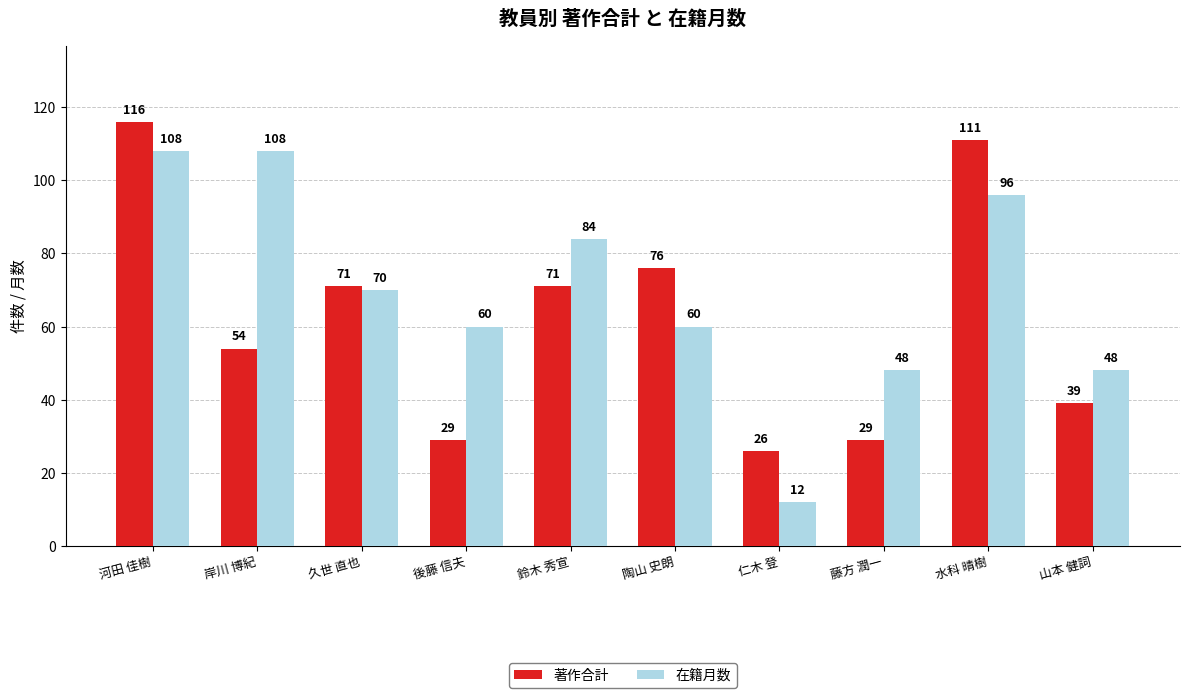

Reading left to right, extract all data points from this chart.

著作合計: 116	54	71	29	71	76	26	29	111	39
在籍月数: 108	108	70	60	84	60	12	48	96	48